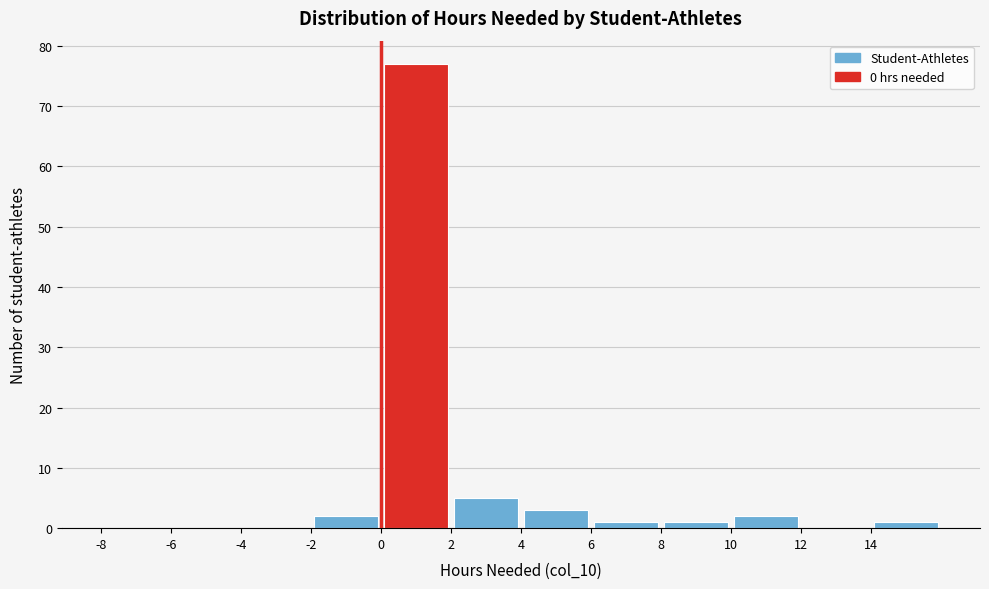

What is the height of the bar covering 0 to 2 on the x-axis? The values are not printed on the chart, so give them approximately, as read against the axis.

77